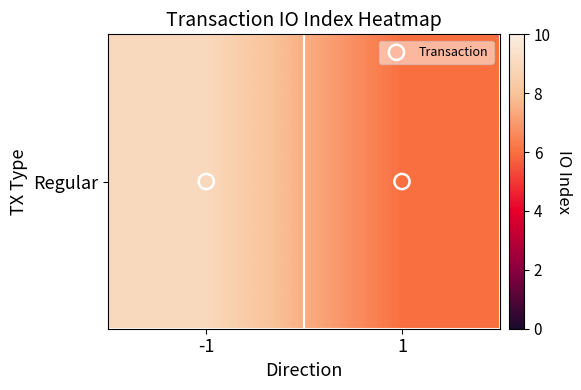

What is the greatest value displayed?

9